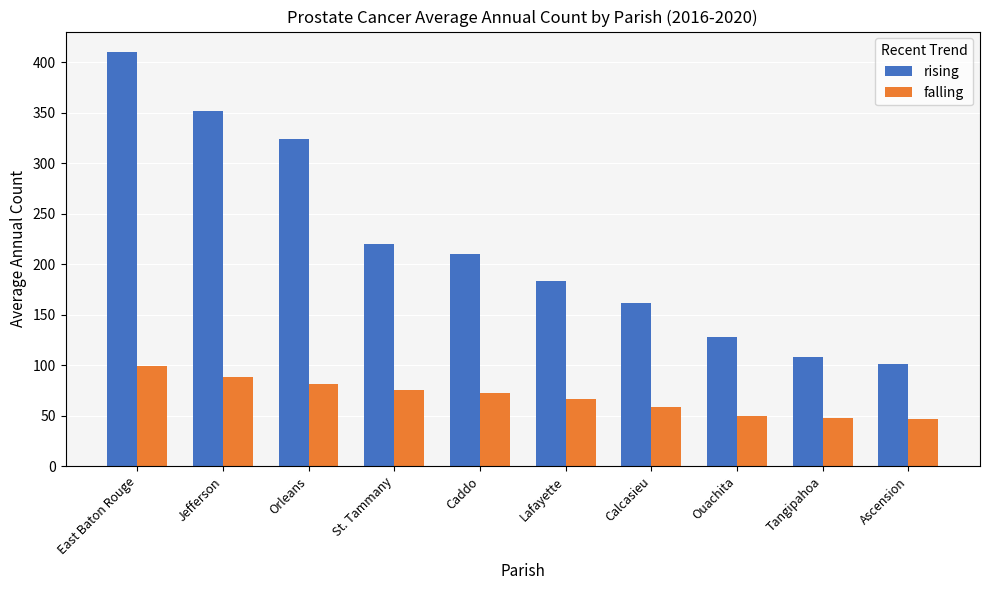

What is the approximate value of rising at Ouachita, to the nearest 10?

130